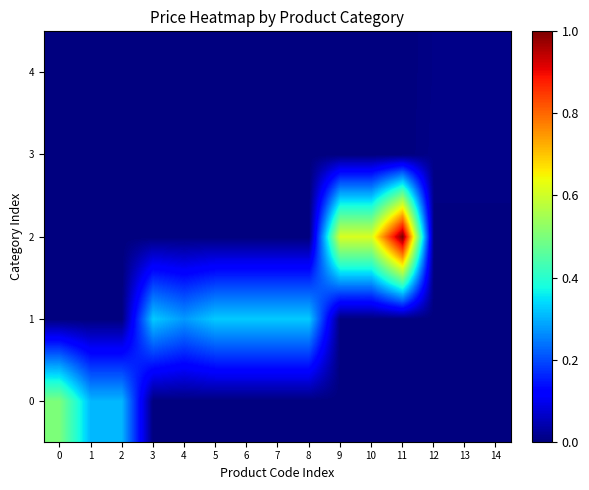

How many categories are shown in the chart?

15